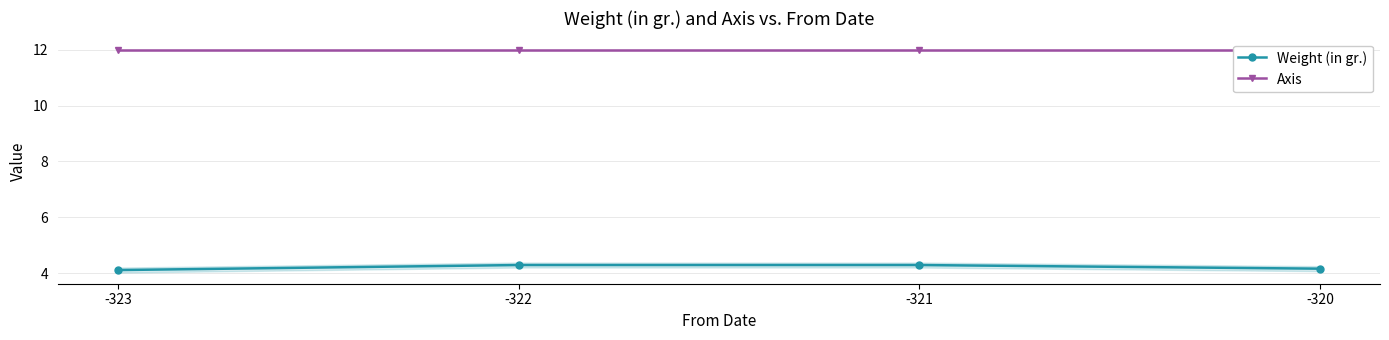

What is the approximate value of Axis at -320?

12.0